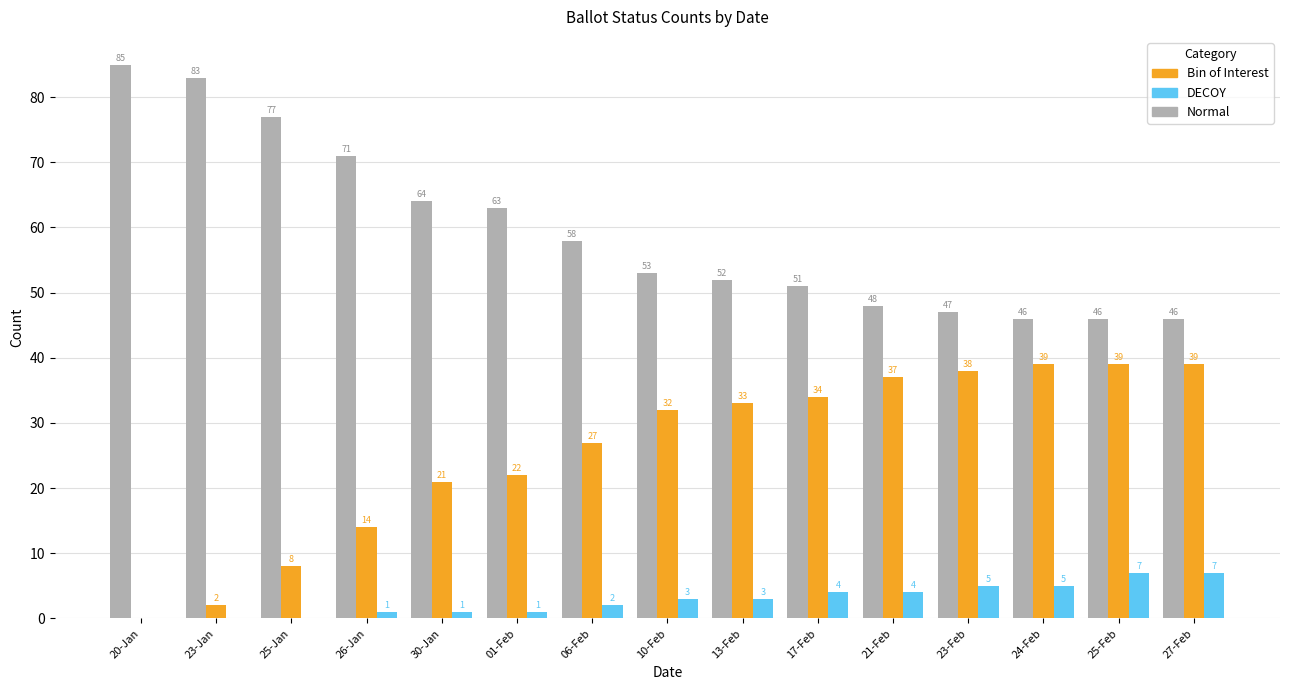

Reading left to right, what are all the values shown in this chart?

Normal: 20-Jan=85	23-Jan=83	25-Jan=77	26-Jan=71	30-Jan=64	01-Feb=63	06-Feb=58	10-Feb=53	13-Feb=52	17-Feb=51	21-Feb=48	23-Feb=47	24-Feb=46	25-Feb=46	27-Feb=46
Bin of Interest: 20-Jan=0	23-Jan=2	25-Jan=8	26-Jan=14	30-Jan=21	01-Feb=22	06-Feb=27	10-Feb=32	13-Feb=33	17-Feb=34	21-Feb=37	23-Feb=38	24-Feb=39	25-Feb=39	27-Feb=39
DECOY: 20-Jan=0	23-Jan=0	25-Jan=0	26-Jan=1	30-Jan=1	01-Feb=1	06-Feb=2	10-Feb=3	13-Feb=3	17-Feb=4	21-Feb=4	23-Feb=5	24-Feb=5	25-Feb=7	27-Feb=7